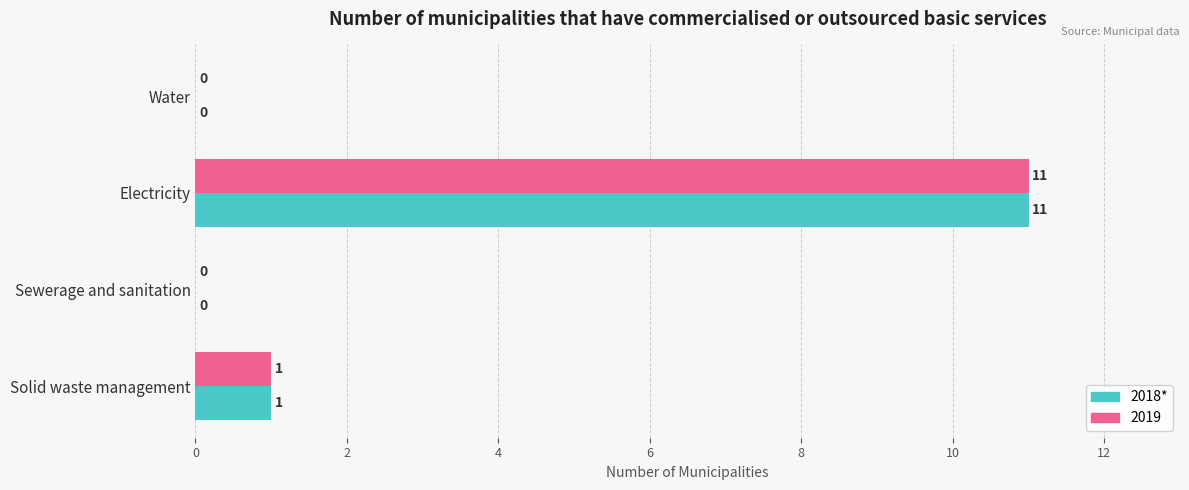

What is the sum of the 2018* values at Solid waste management and Electricity?

12